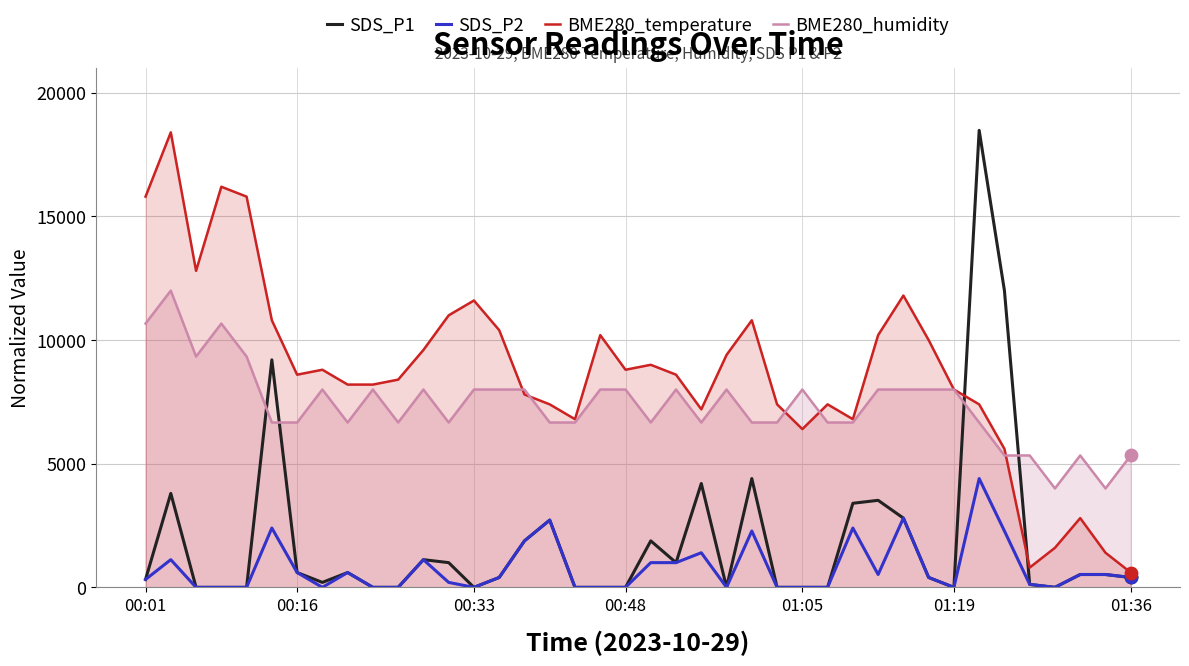

Which series has the largest total across all categories?

BME280_temperature